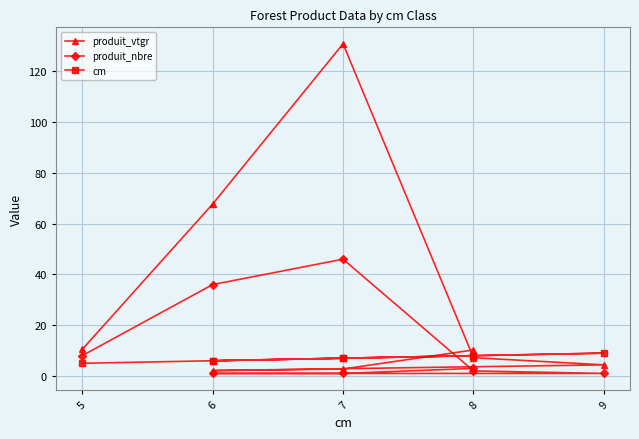

Where is the first local maximum for produit_nbre?

7